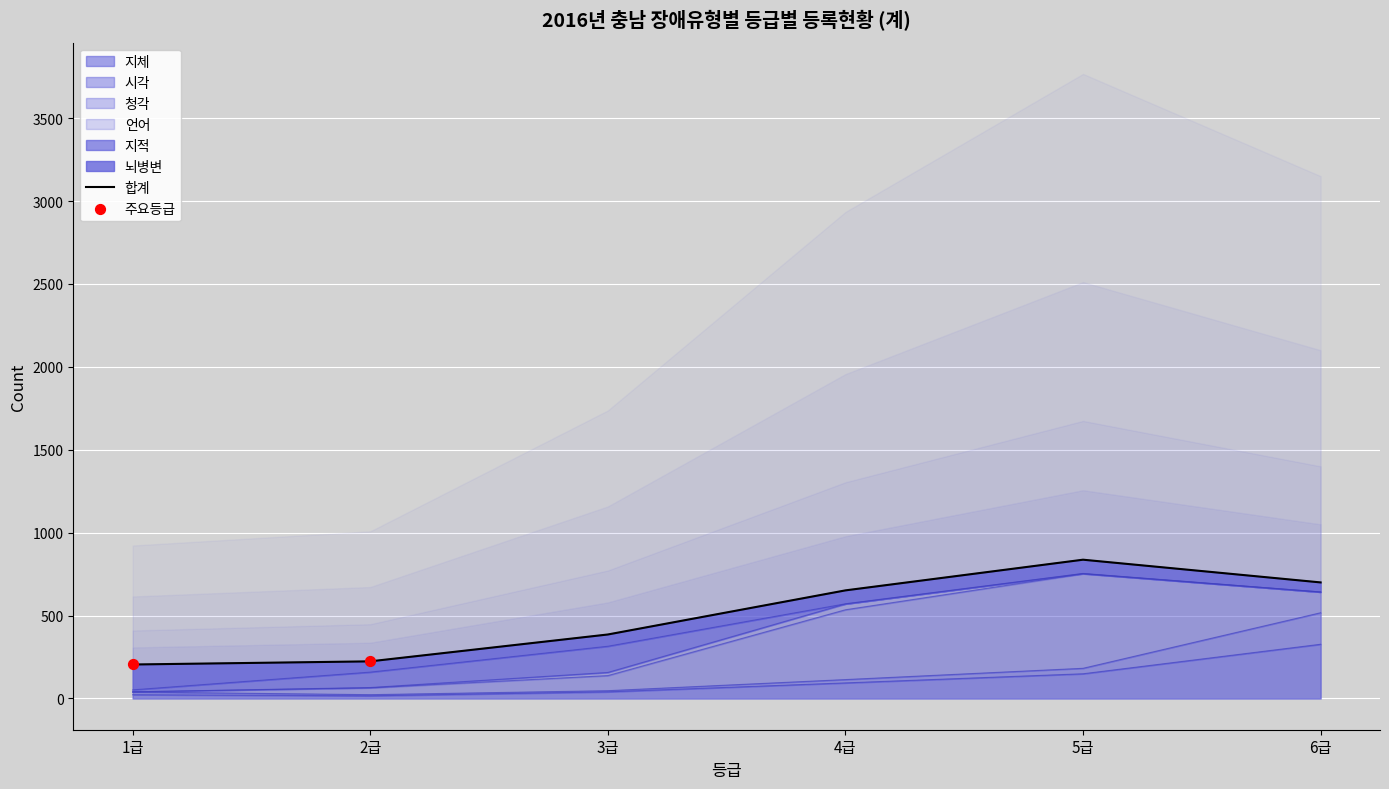

Which series reaches the minimum Y coordinate?

언어